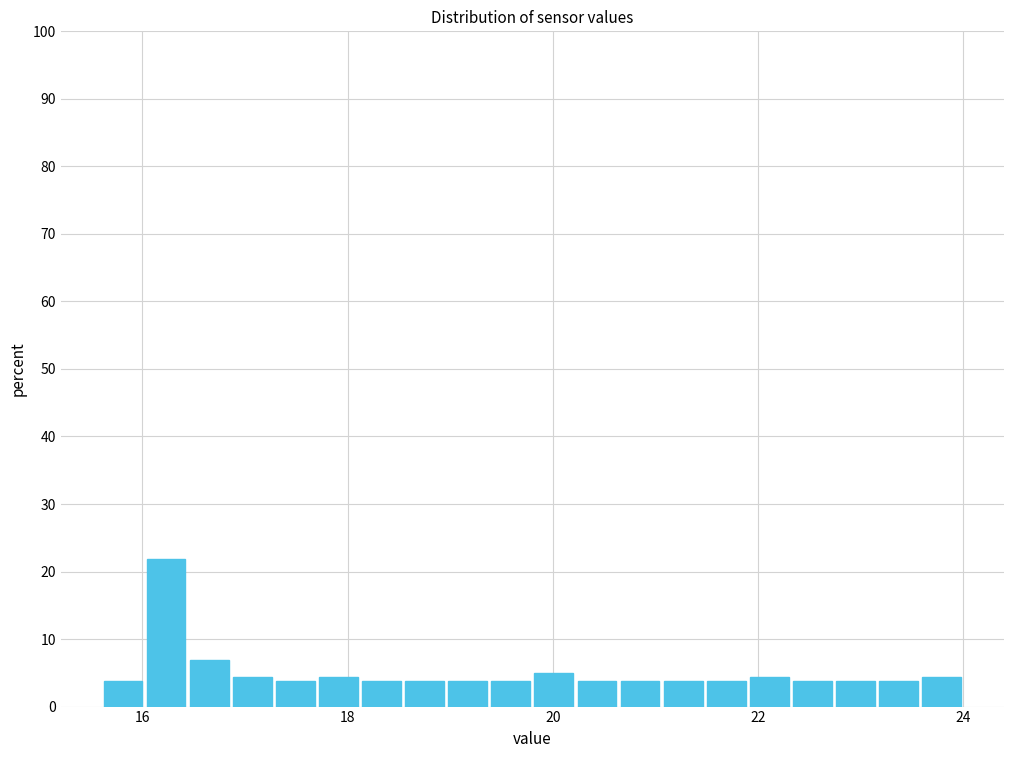

Around what value on the x-axis is the tallest bar? Give the approximate position of its centre, as read against the axis.

16.2